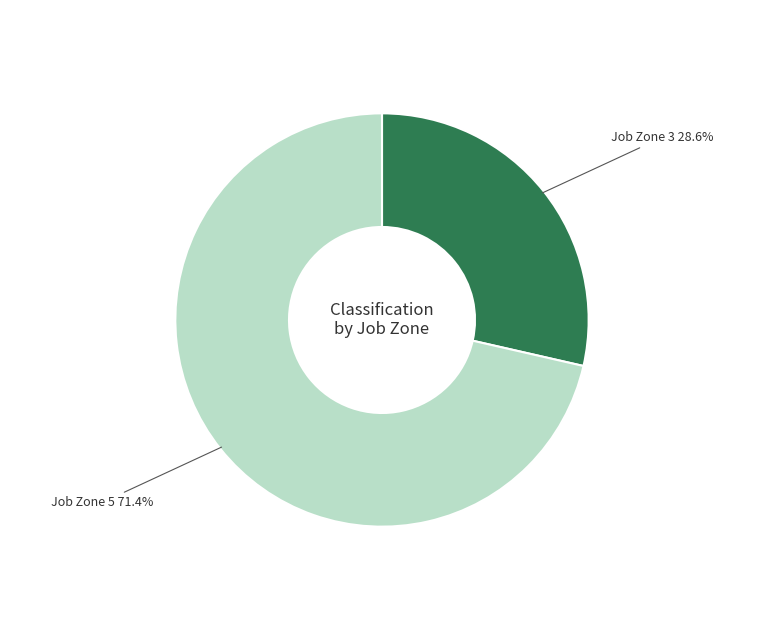

How many slices are in this pie chart?

2